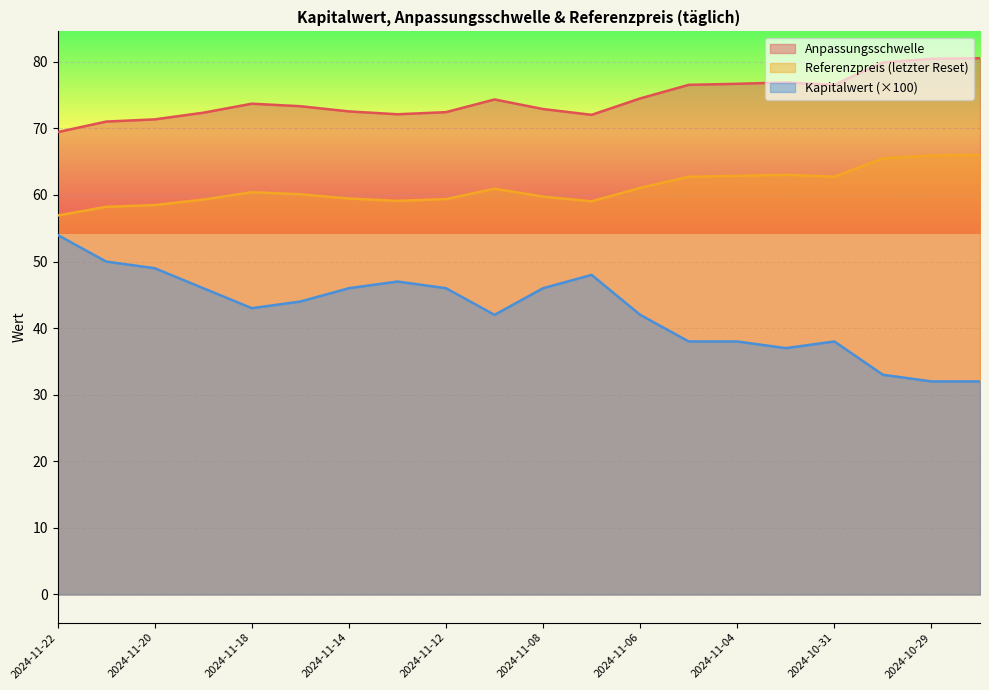

List the series in order of their peak value, lowest first.

Kapitalwert (×100), Referenzpreis (letzter Reset), Anpassungsschwelle